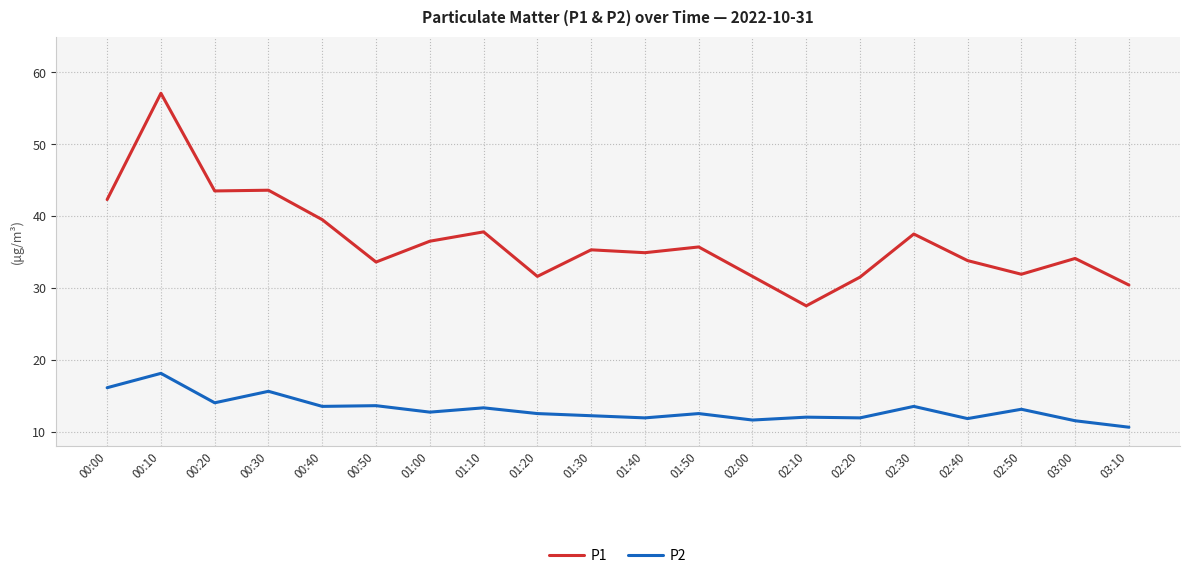

What is the total value across all series at 02:00?

43.2